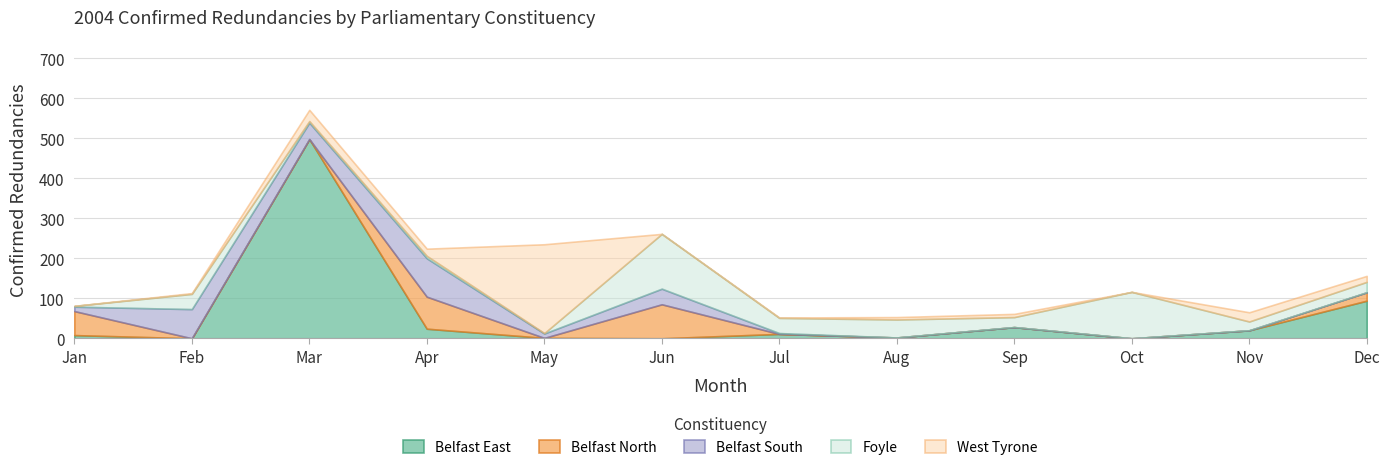

At which label does Belfast East reach its peak?

Mar